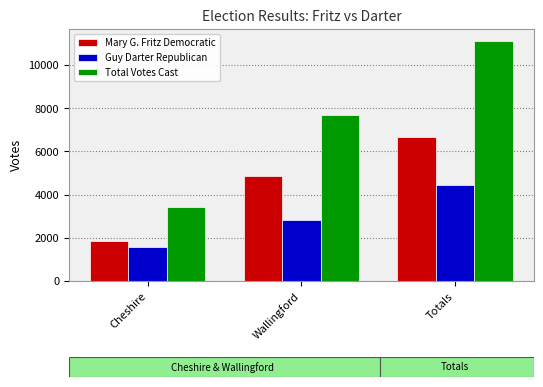

What is the label of the 1st bar from the left?

Cheshire